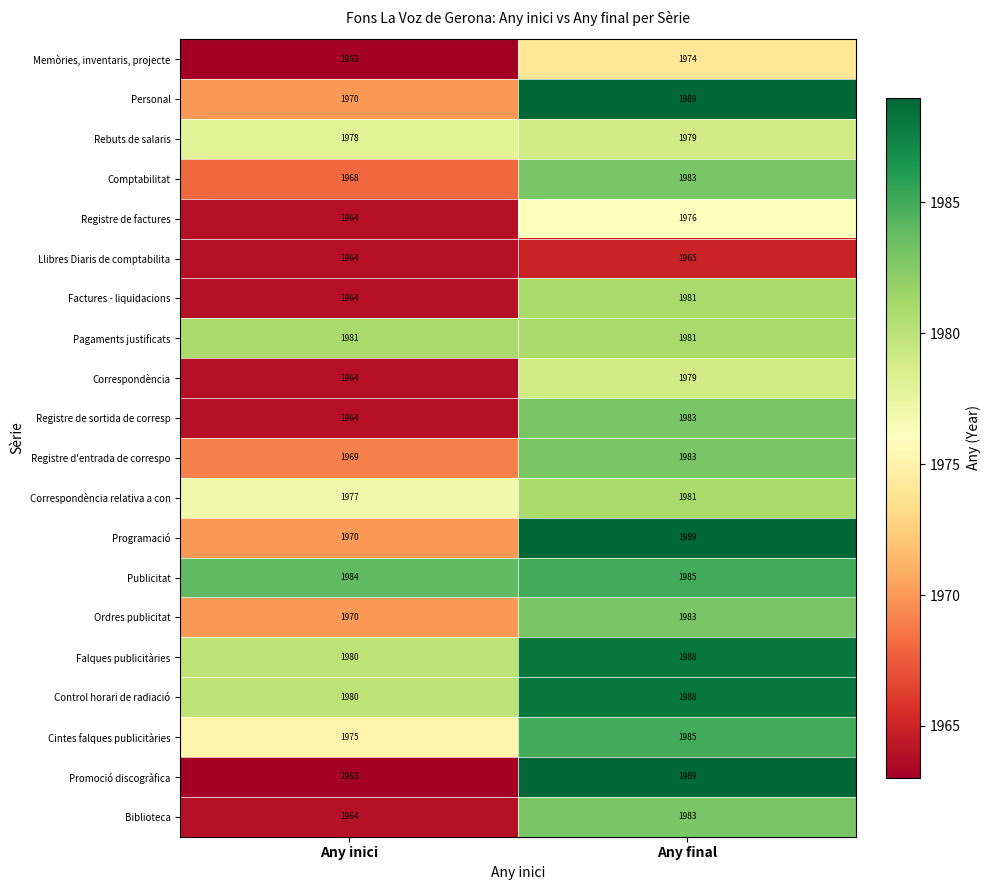

True or false: Comptabilitat has a value of 1983 at Any final.

True